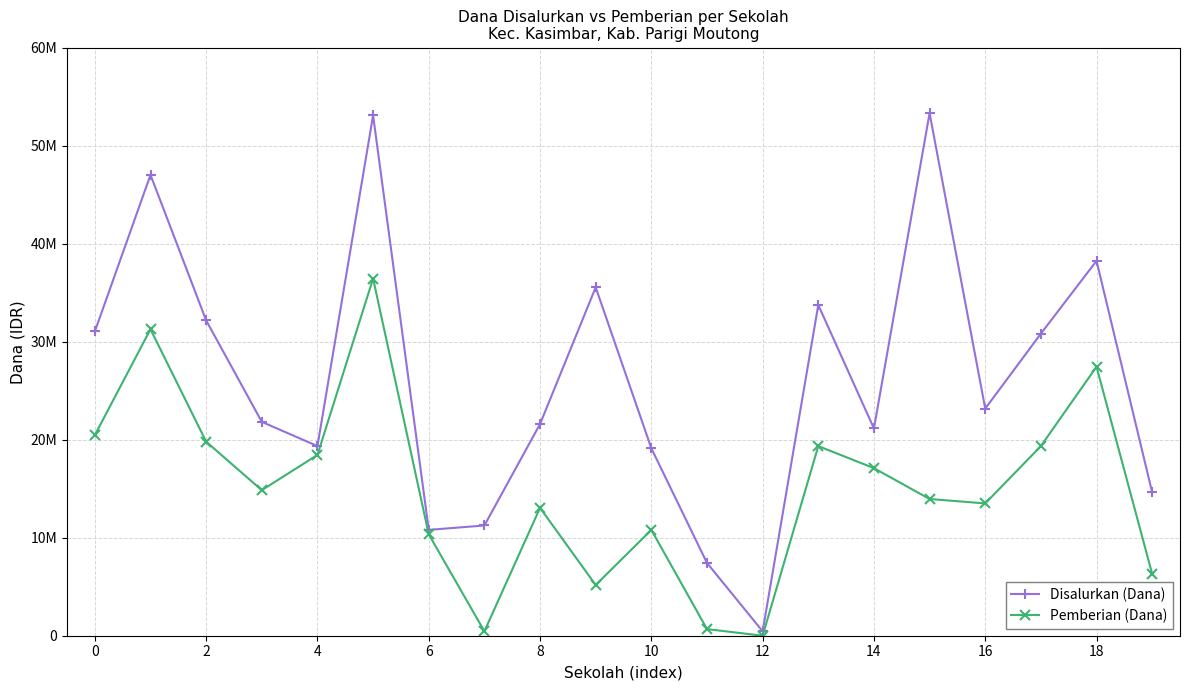

Does the chart have visible grid lines?

Yes